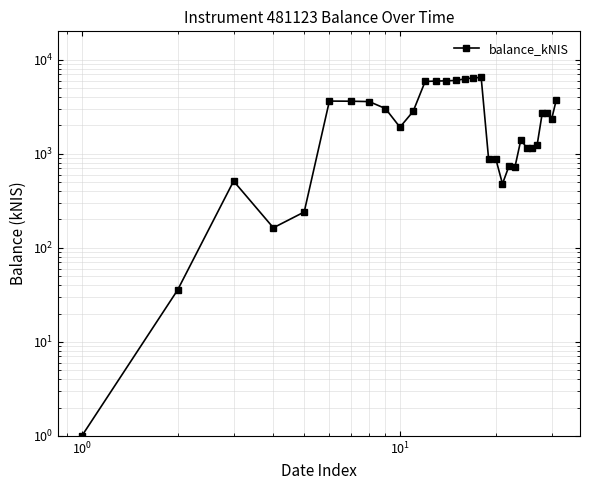

What is the smallest value displayed?

1.0